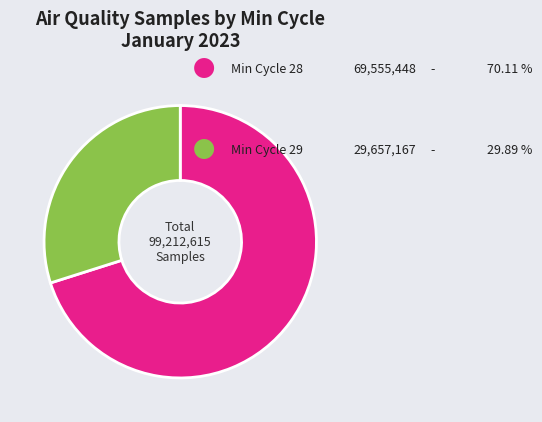

Is there a majority slice in this chart?

Yes